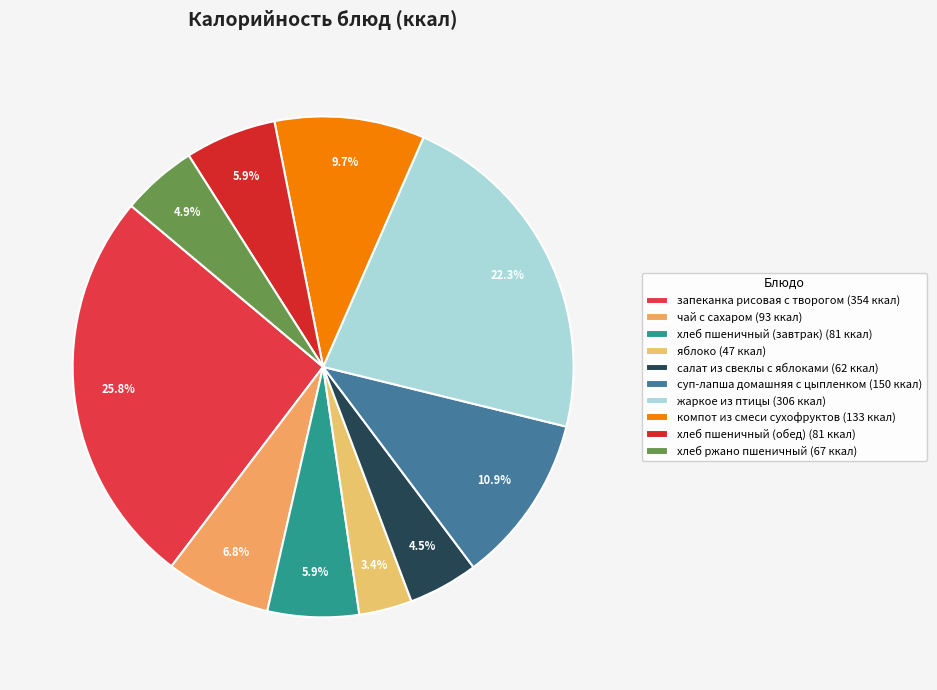

Which slice is the largest?

запеканка рисовая с творогом